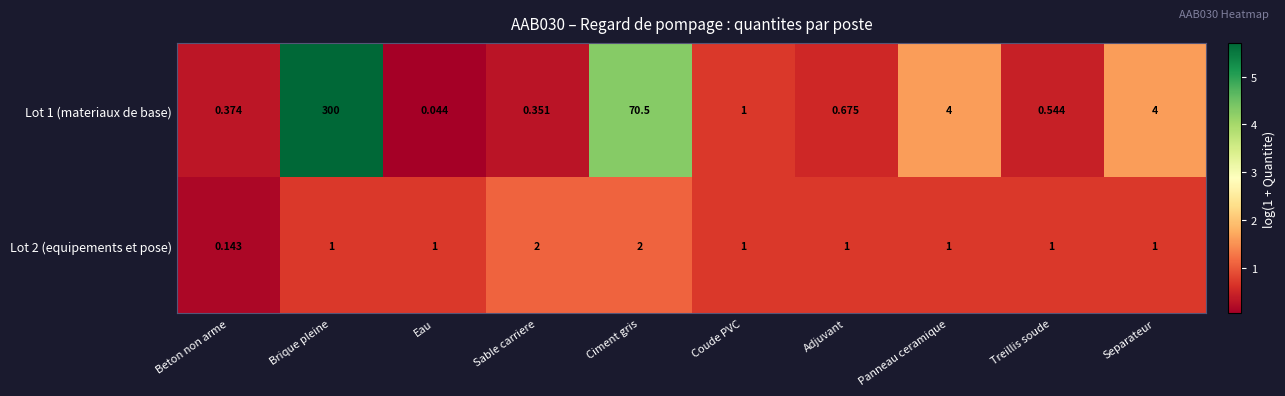

At which label is Lot 1 (materiaux de base) closest to 150?

Ciment gris